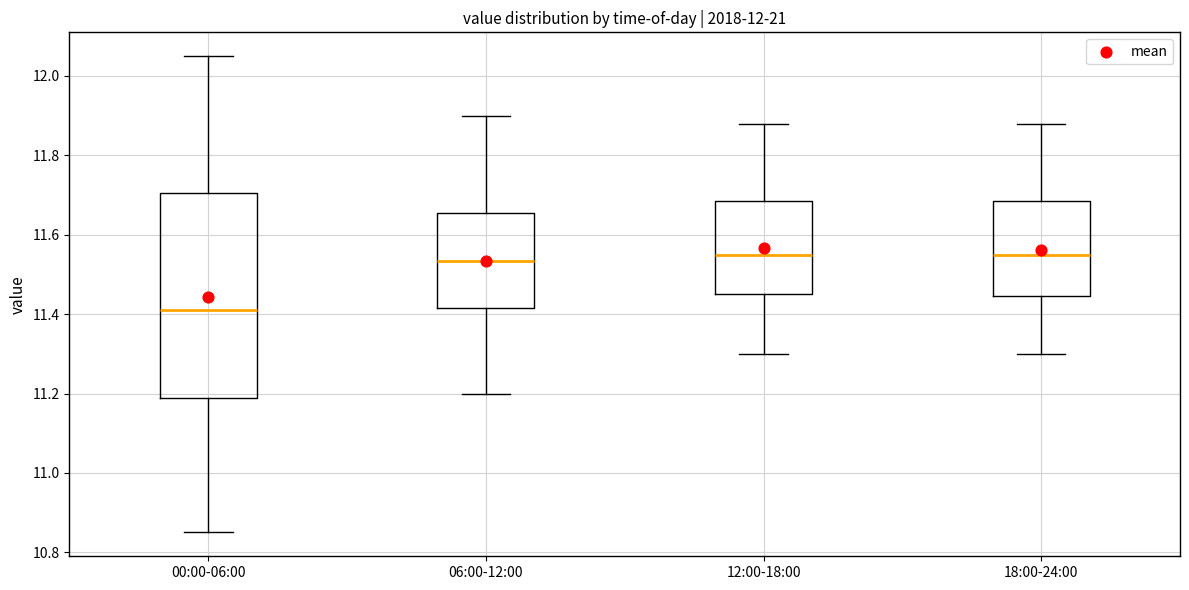

Where is the upper edge of the box for 18:00-24:00 on the y-axis? The values are not printed on the chart, so give them approximately, as read against the axis.

11.68